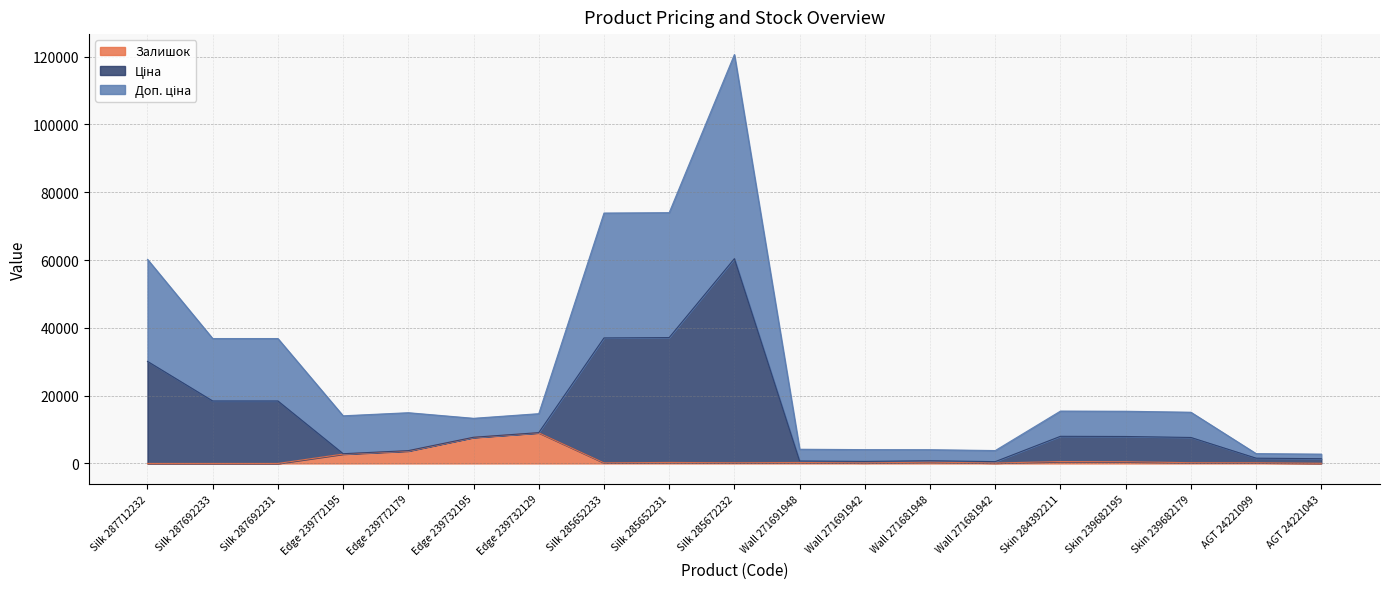

At how many categories does at least one series exceed 21080?

6